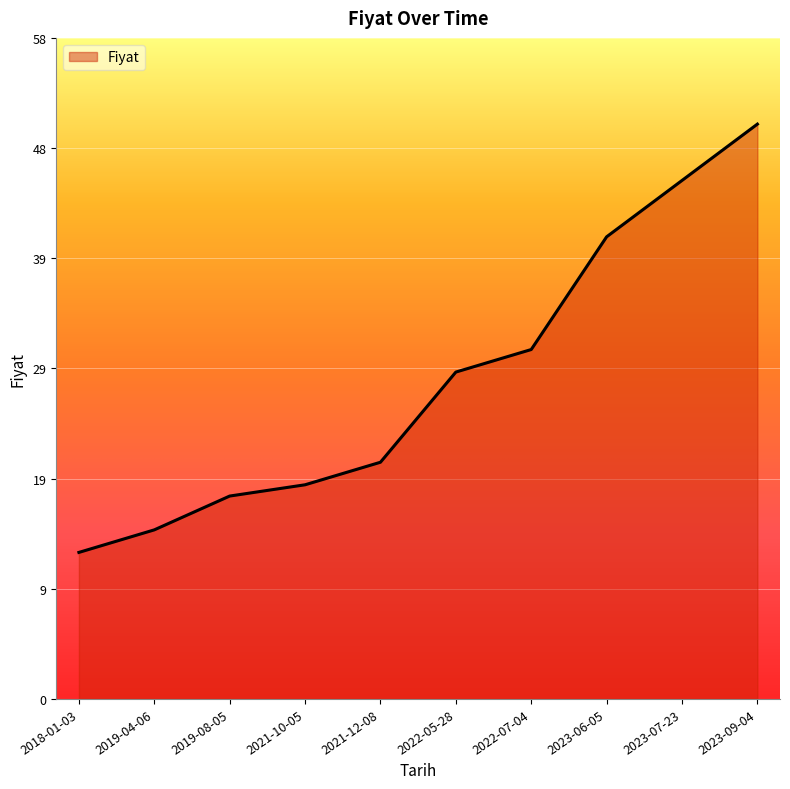

What is the change in value from 2019-04-06 to 2023-06-05?

+26